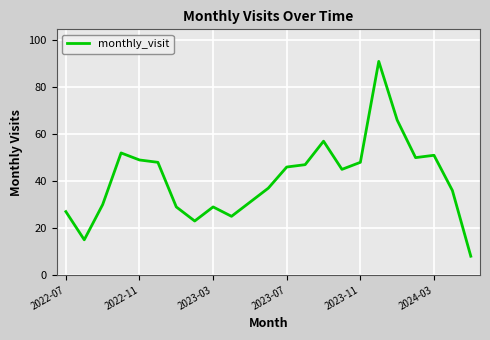

Reading right to left, list all the values displayed in this chart.

8	36	51	50	66	91	48	45	57	47	46	37	31	25	29	23	29	48	49	52	30	15	27